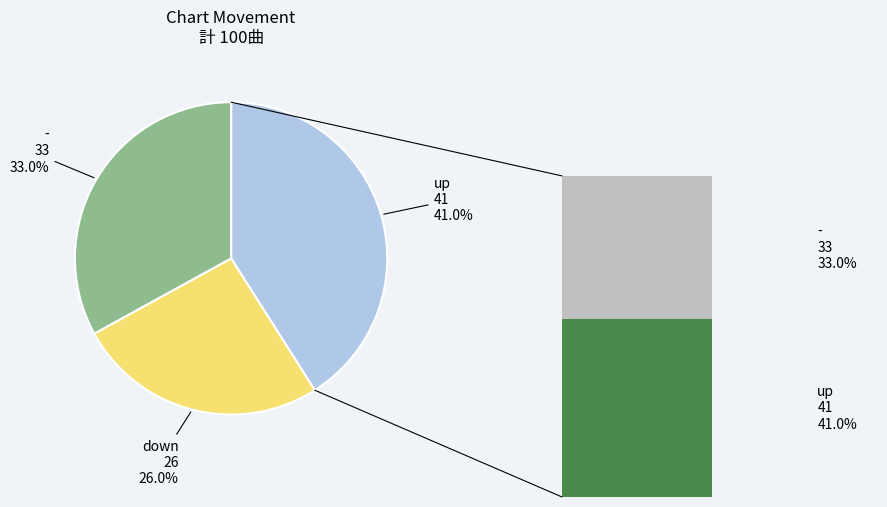

Combined, what portion of the pie is down and -?

59.0%